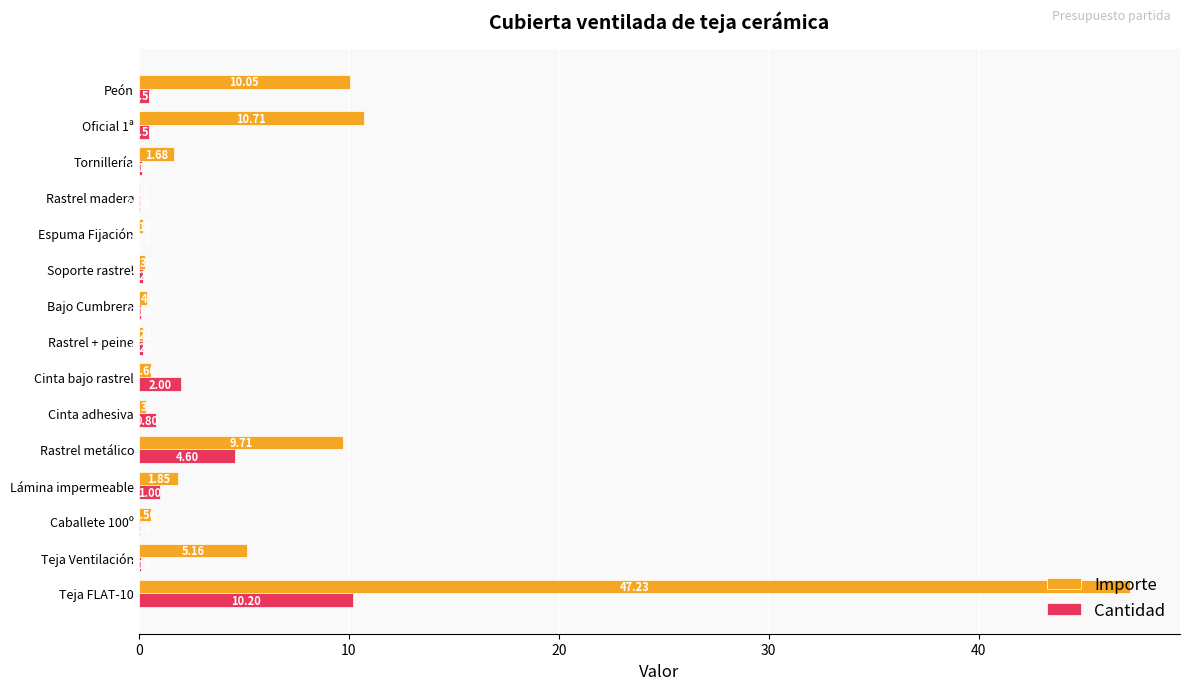

Which series has the largest total across all categories?

Importe